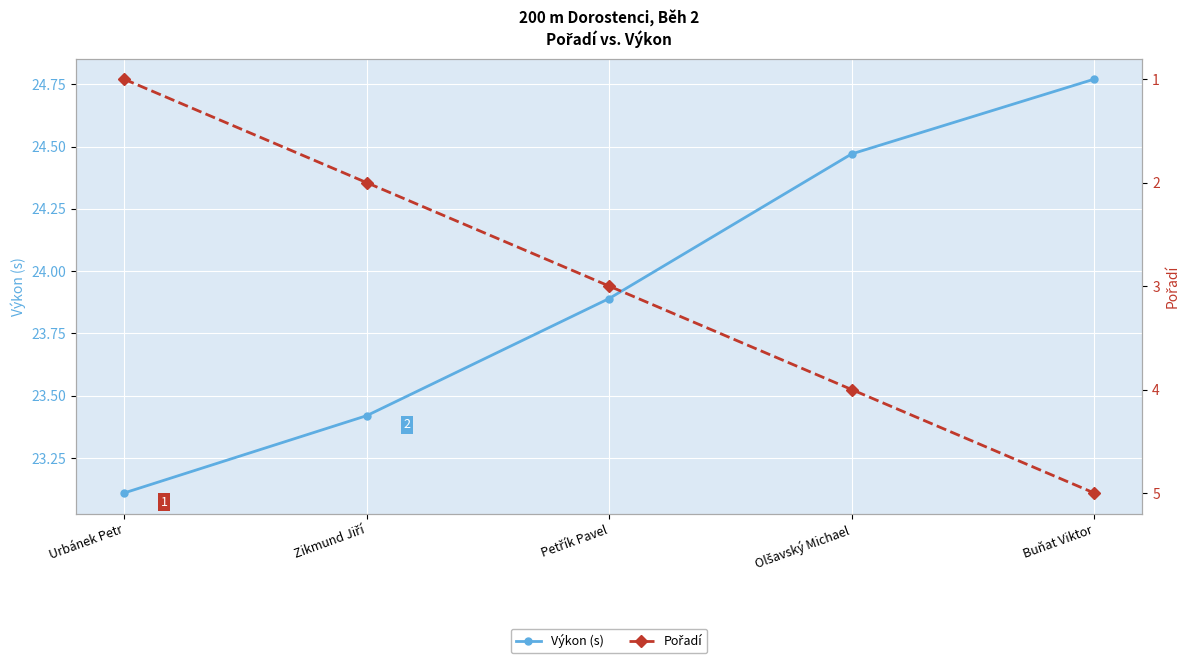

What is the maximum value shown in the chart?

24.8